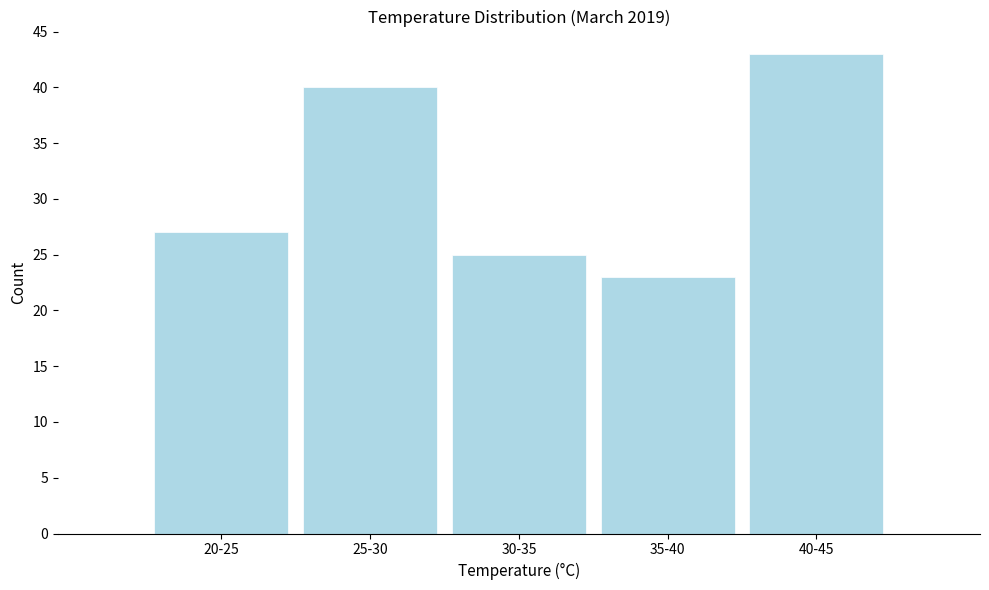

Reading left to right, list all the values displayed in this chart.

27	40	25	23	43